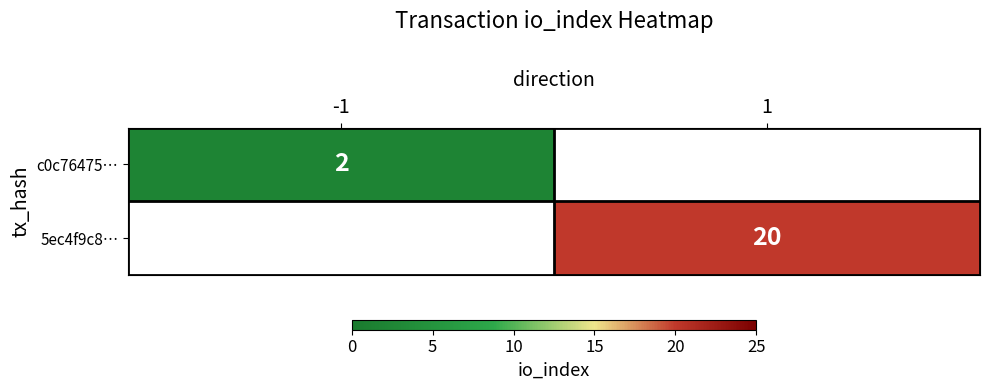

Which series has the largest range (max minus min)?

c0c76475…